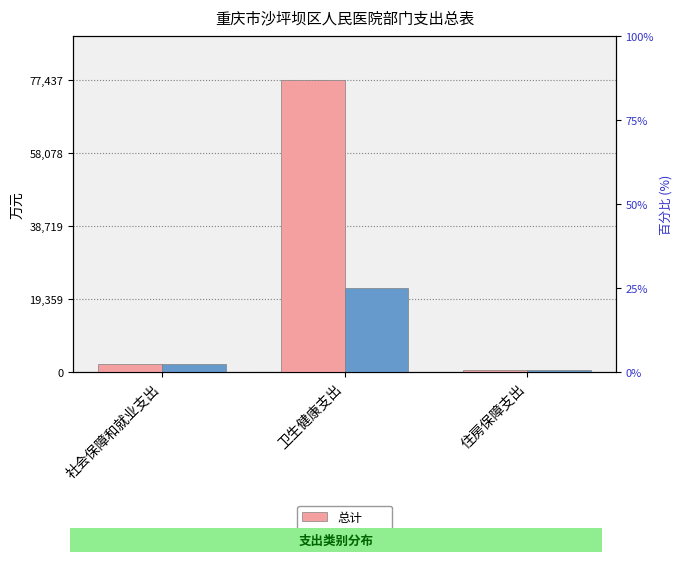

At which category is the sum across all series the highest?

卫生健康支出